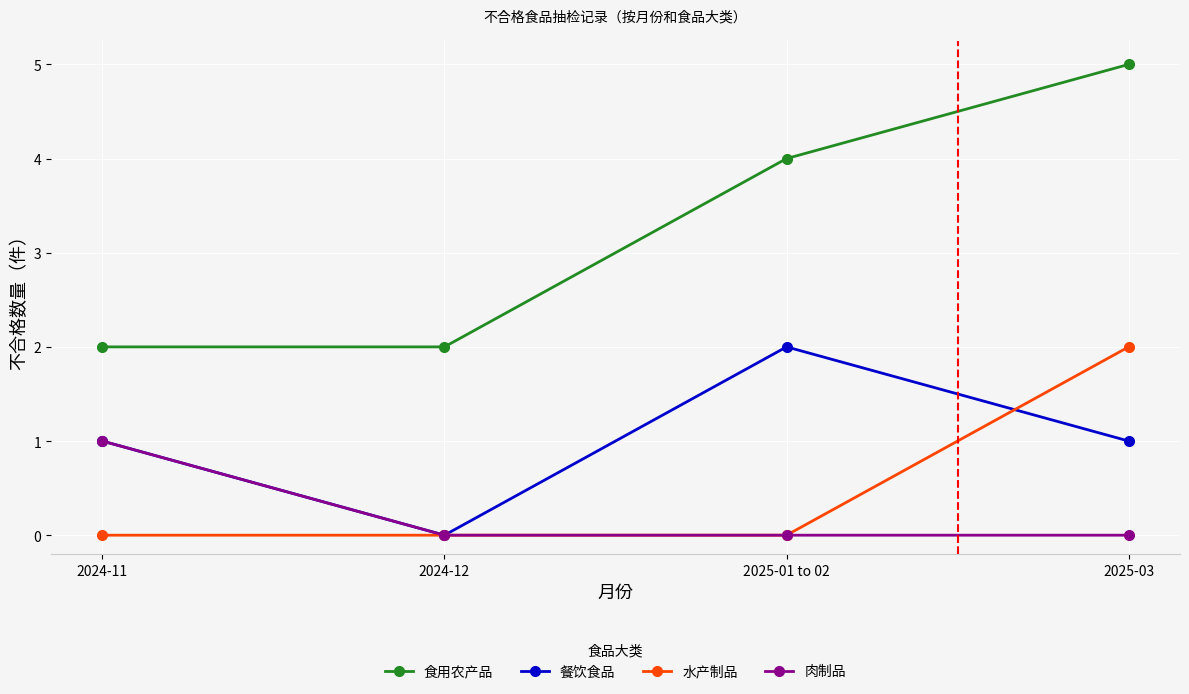

What is the average value of the 餐饮食品 series?

1